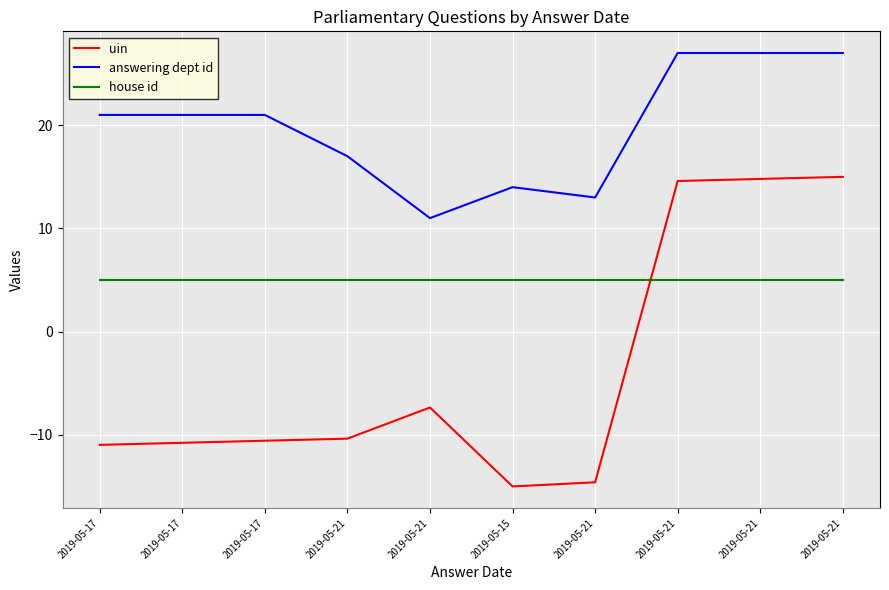

Where does the answering dept id series first go above 21?

2019-05-21